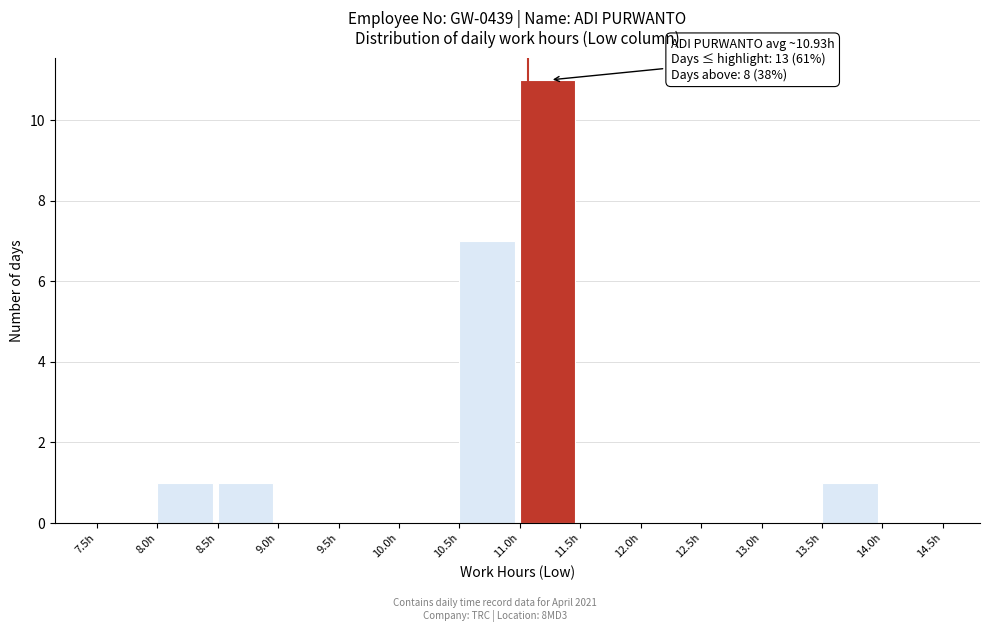

Which range on the x-axis has the tallest bar?

11.0 to 11.5